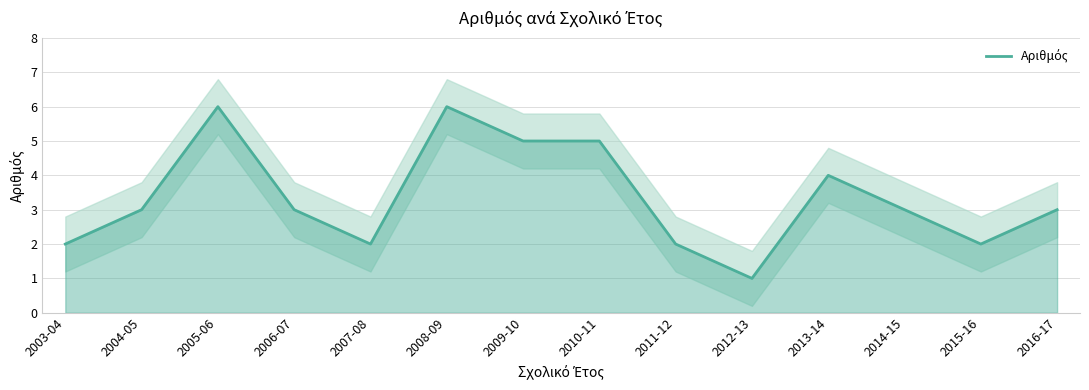

Rank the categories by value from highest to lowest.

2005-06, 2008-09, 2009-10, 2010-11, 2013-14, 2004-05, 2006-07, 2014-15, 2016-17, 2003-04, 2007-08, 2011-12, 2015-16, 2012-13